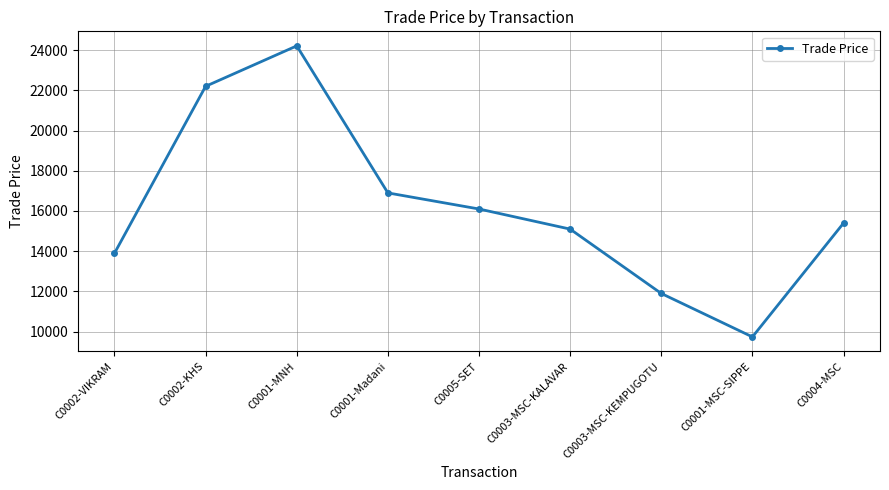

At which category does the chart reach its peak across all series?

C0001-MNH